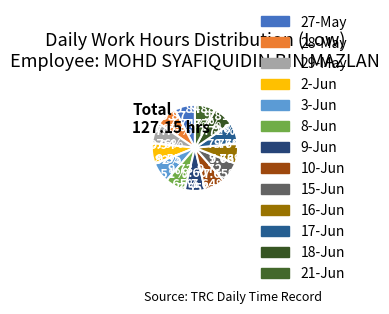

How many segments does this pie chart have?

13